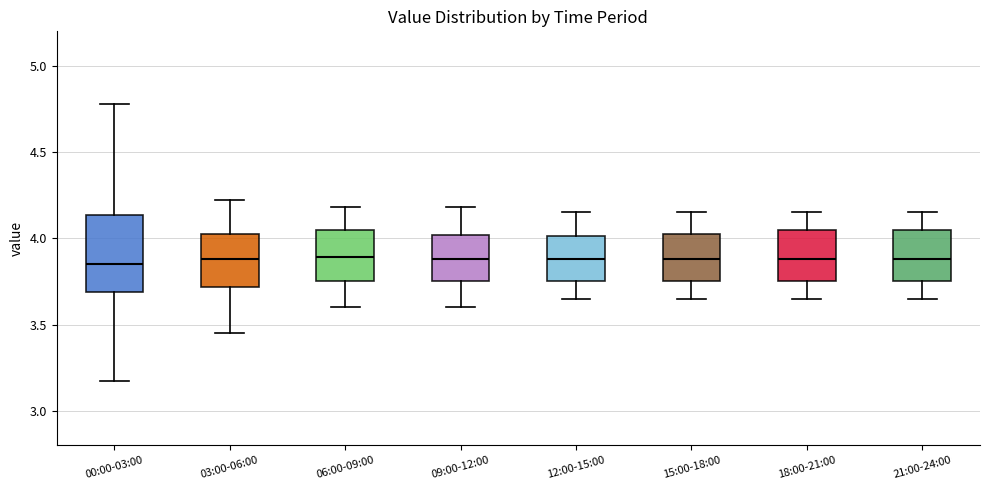

Comparing the boxes themselves (not the whiskers), which one is the tallest?

00:00-03:00